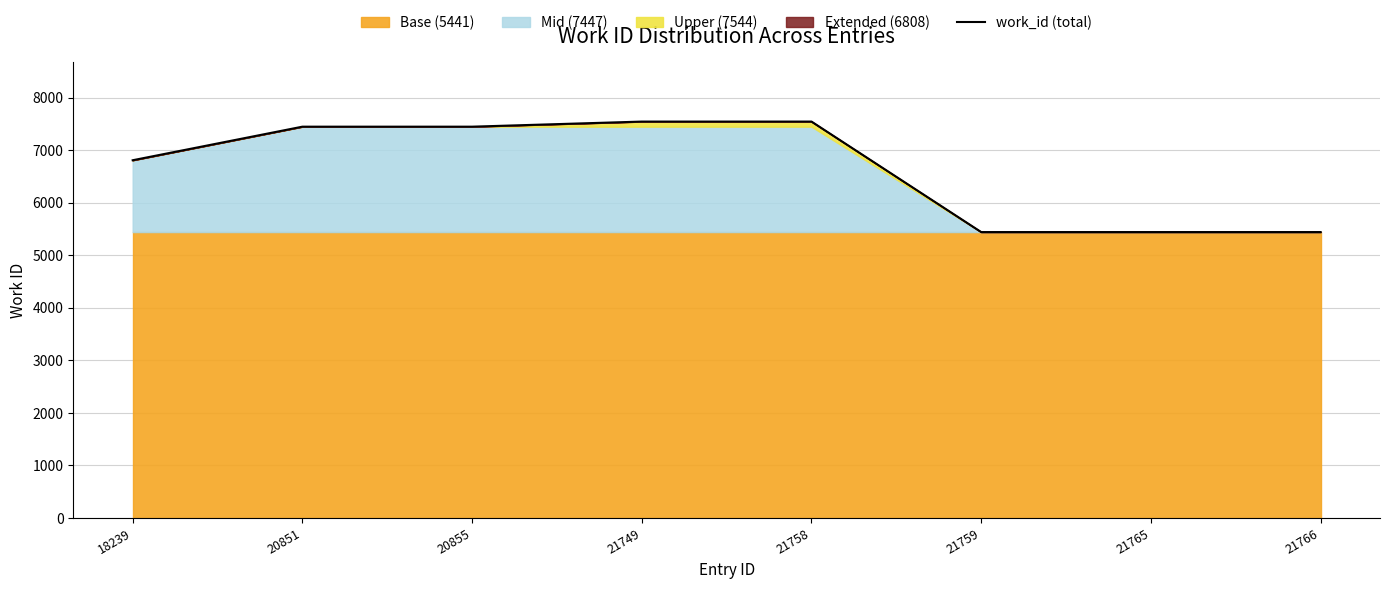

Does the chart have visible grid lines?

Yes